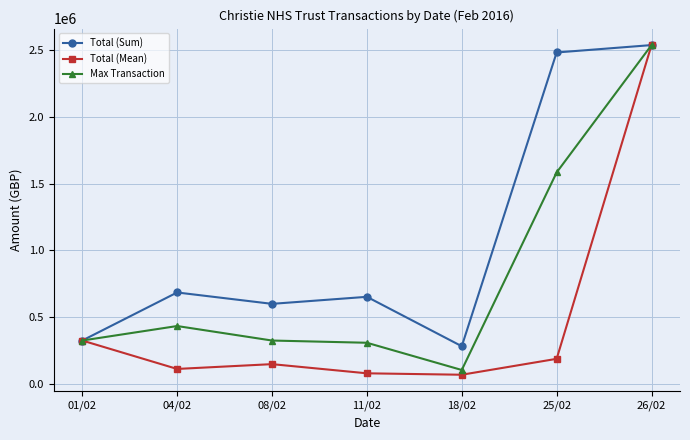

Does the chart have visible grid lines?

Yes